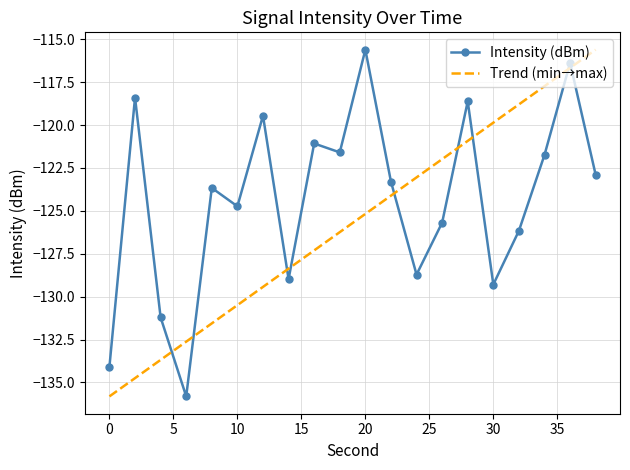

What is the value of the 1st point from the left?

-134.1